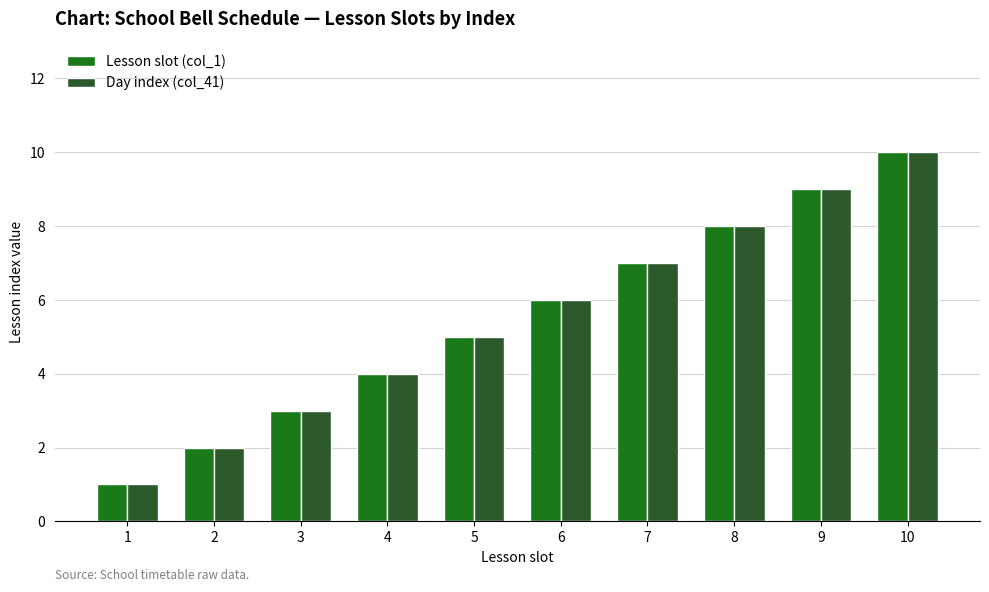

What is the sum of the Day index (col_41) values at 2 and 9?

11